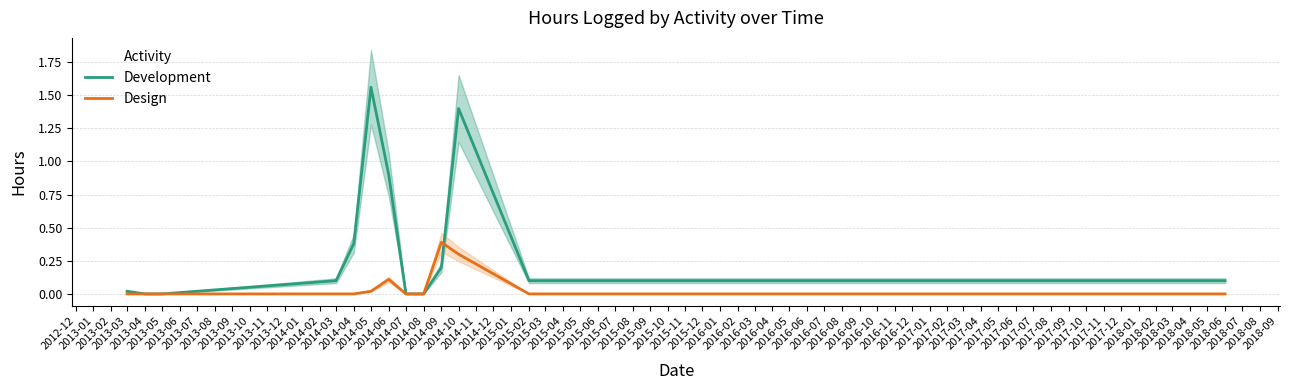

Which series ends up on top after the final intersection of Design and Development?

Development